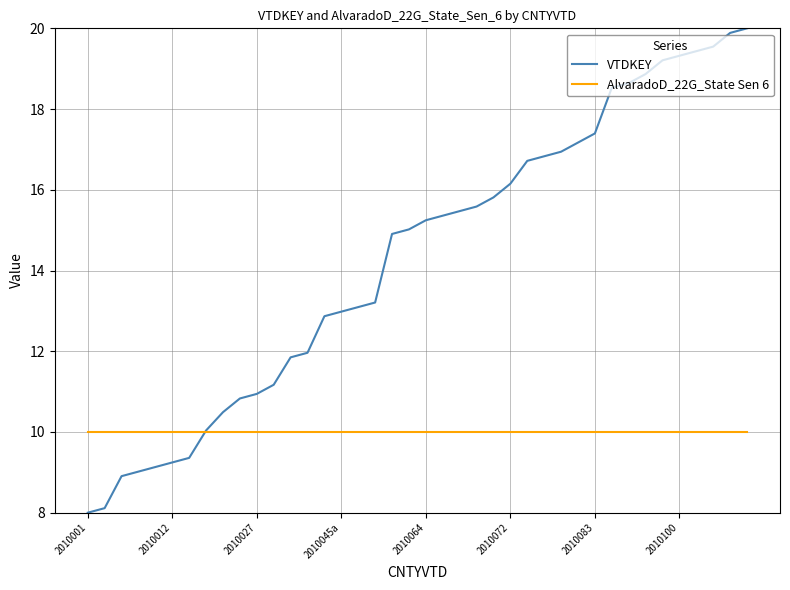

Which series has the largest range (max minus min)?

VTDKEY